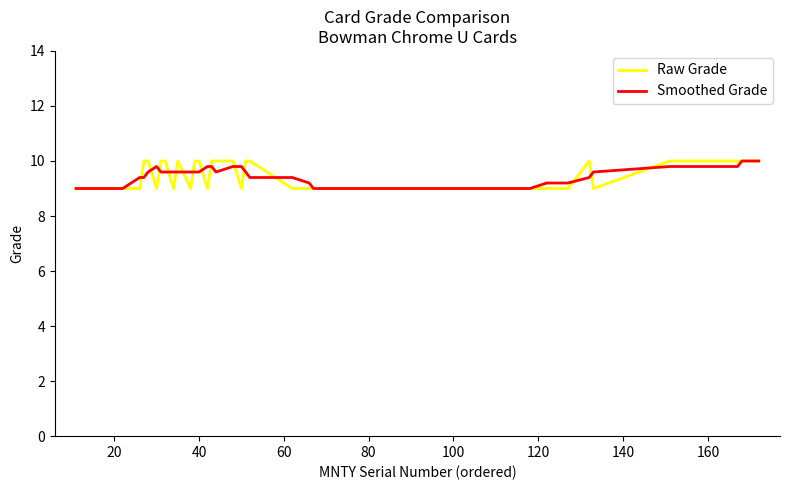

What is the maximum value for Smoothed Grade?

10.0